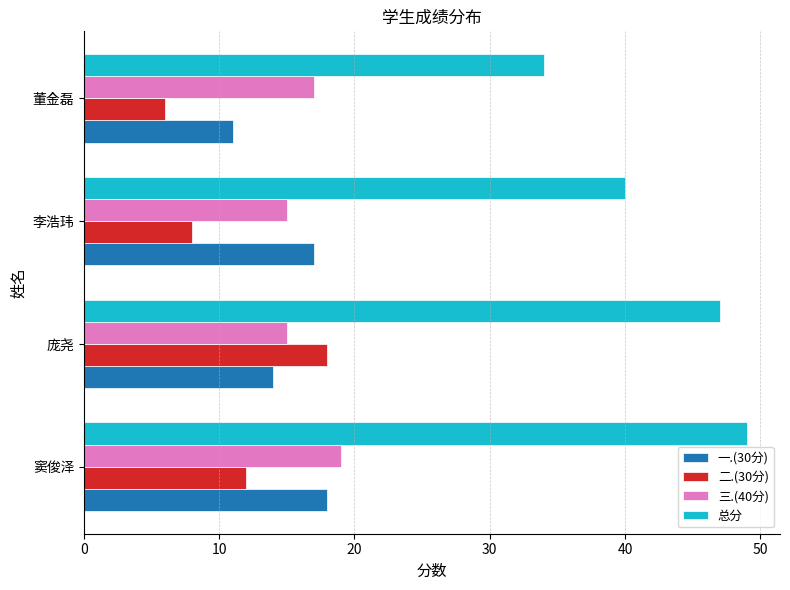

Count the number of categories in the chart.

4